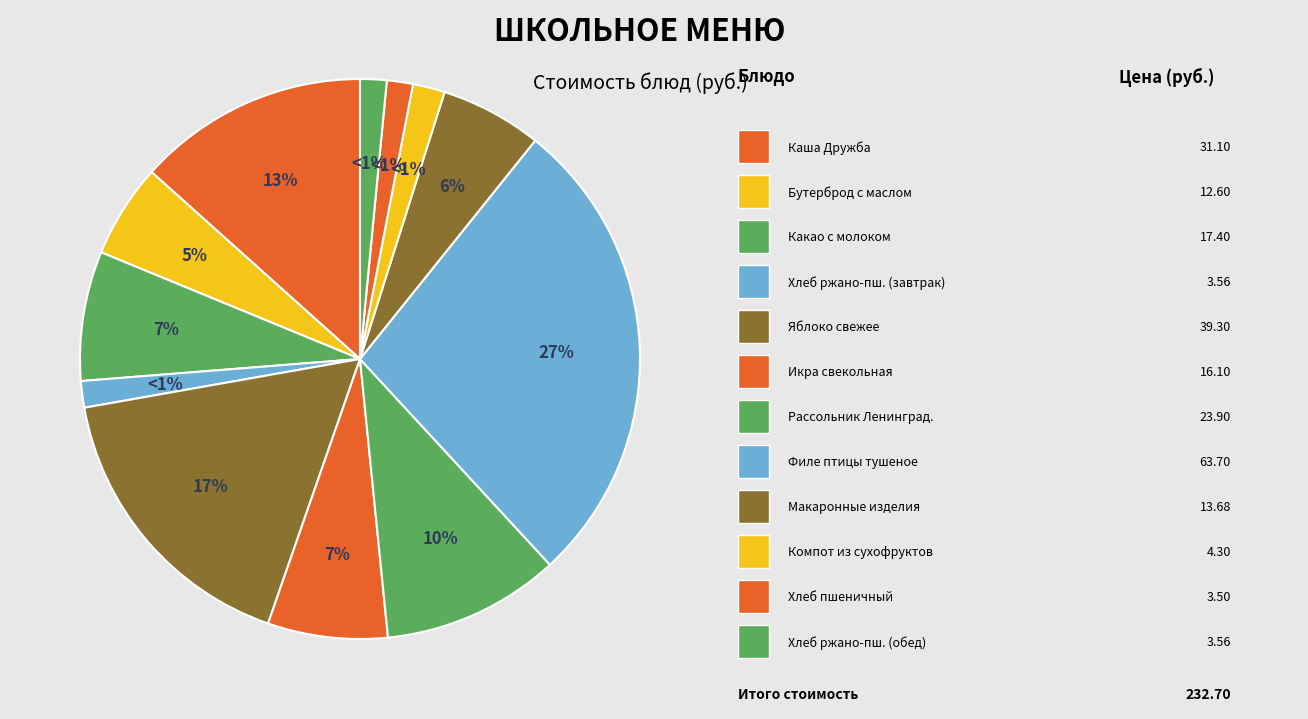

To the nearest percent, what is the difference between the largest and smallest slice percentages?

26%